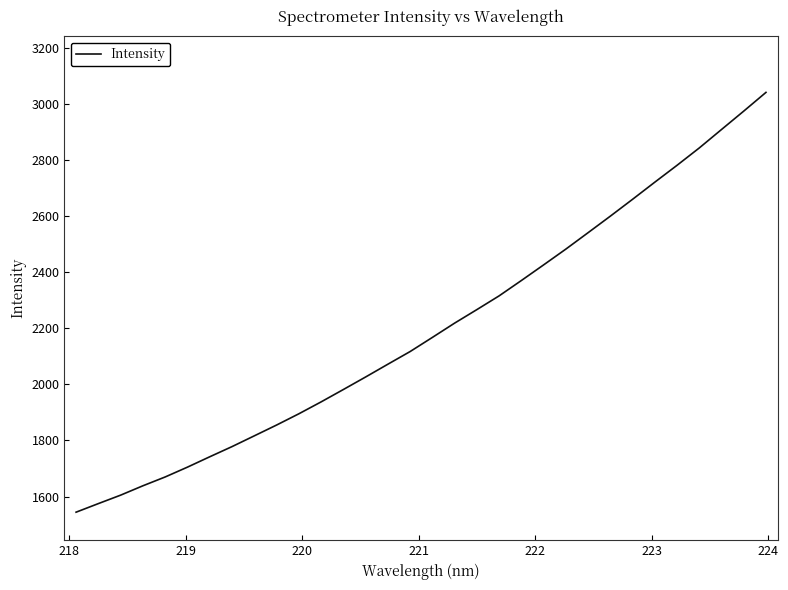

What is the smallest value displayed?

1544.2